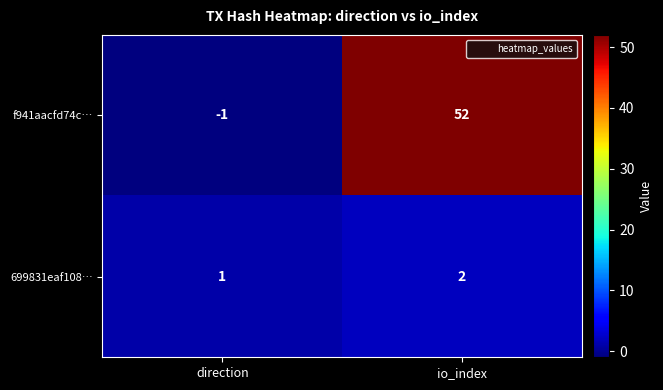

Reading right to left, extract all data points from this chart.

f941aacfd74c…: io_index=52	direction=-1
699831eaf108…: io_index=2	direction=1